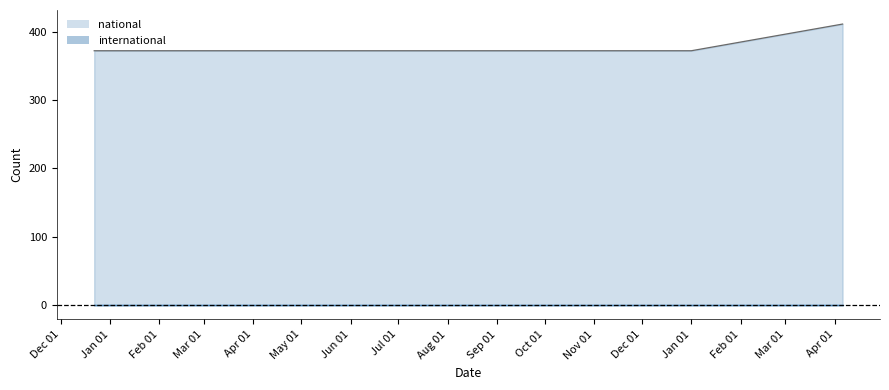

What is the difference between the maximum and minimum values?

39